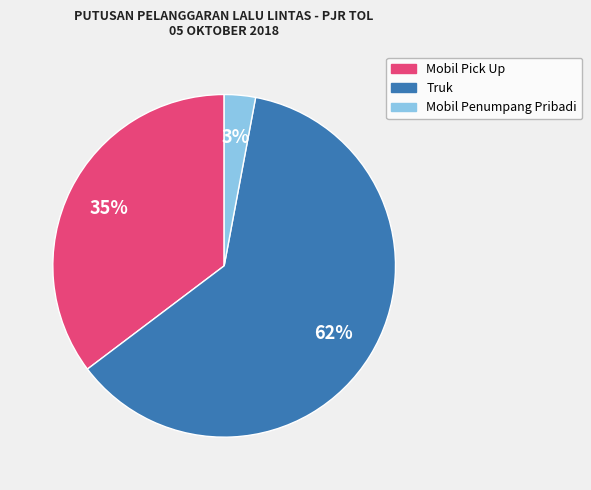

True or false: Mobil Pick Up accounts for 28% of the total.

False